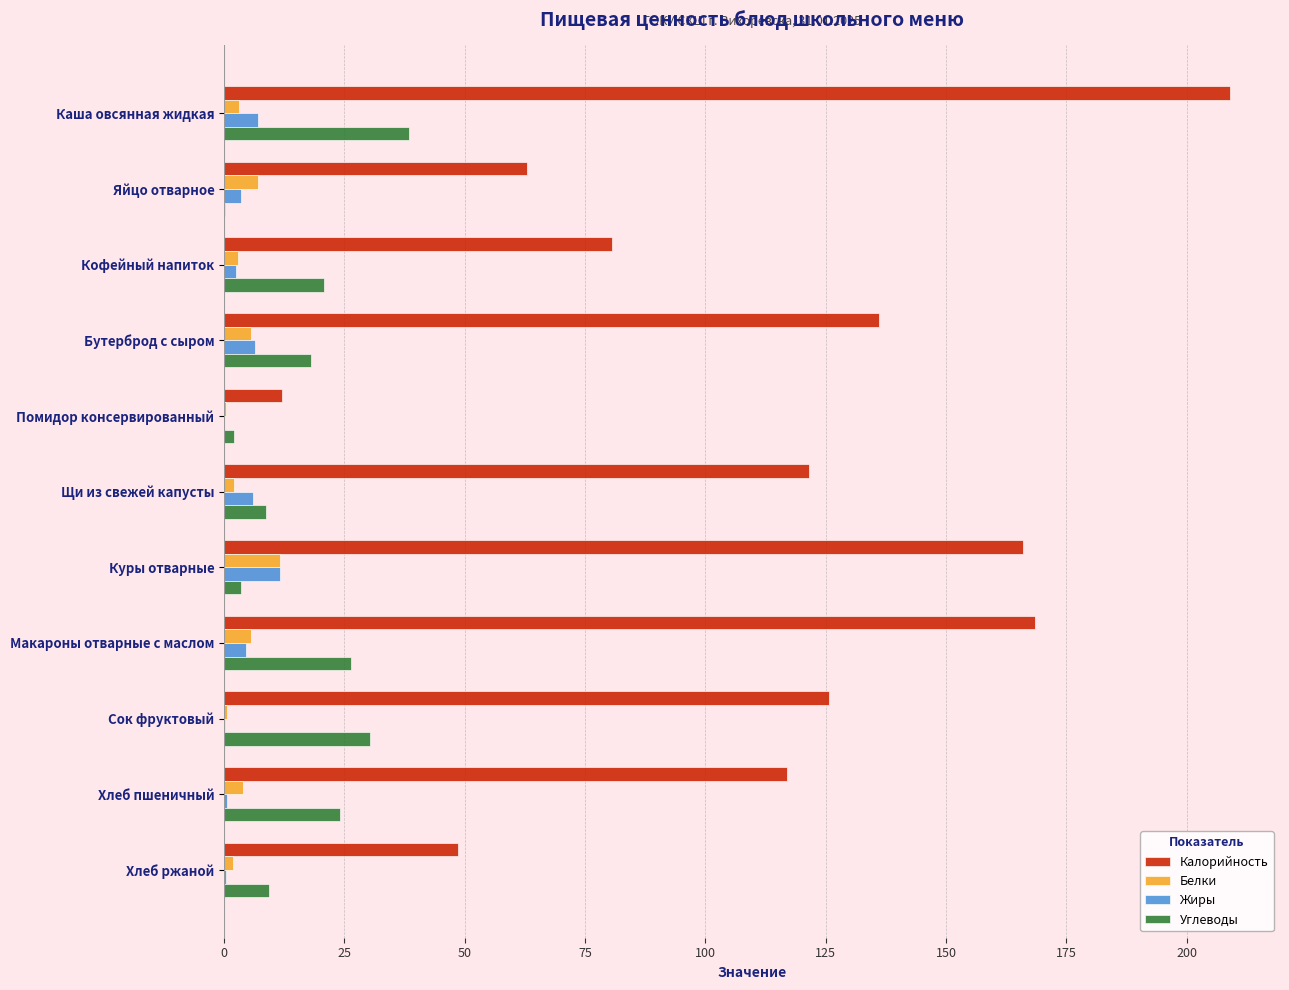

Is it true that Калорийность equals 54.4 at Каша овсянная жидкая?

False